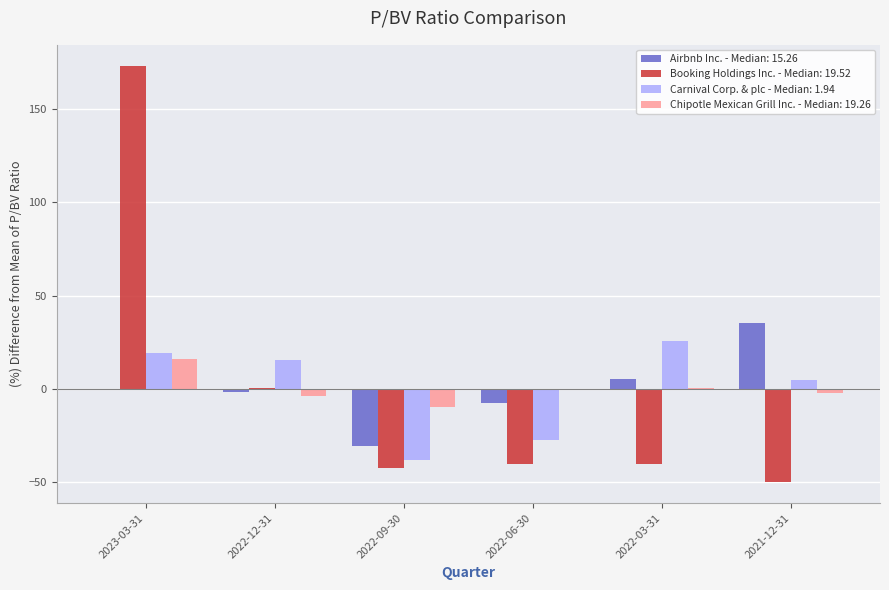

Reading right to left, transcribe all the data shown in this chart.

Airbnb Inc. - Median: 15.26: 2021-12-31=35.3	2022-03-31=5.5	2022-06-30=-7.8	2022-09-30=-30.8	2022-12-31=-1.7	2023-03-31=-0.4
Booking Holdings Inc. - Median: 19.52: 2021-12-31=-50.1	2022-03-31=-40.4	2022-06-30=-40.4	2022-09-30=-42.6	2022-12-31=0.2	2023-03-31=173.3
Carnival Corp. & plc - Median: 1.94: 2021-12-31=4.8	2022-03-31=25.9	2022-06-30=-27.6	2022-09-30=-37.9	2022-12-31=15.7	2023-03-31=19.1
Chipotle Mexican Grill Inc. - Median: 19.26: 2021-12-31=-2.4	2022-03-31=0.8	2022-06-30=-0.3	2022-09-30=-10.0	2022-12-31=-4.0	2023-03-31=16.0